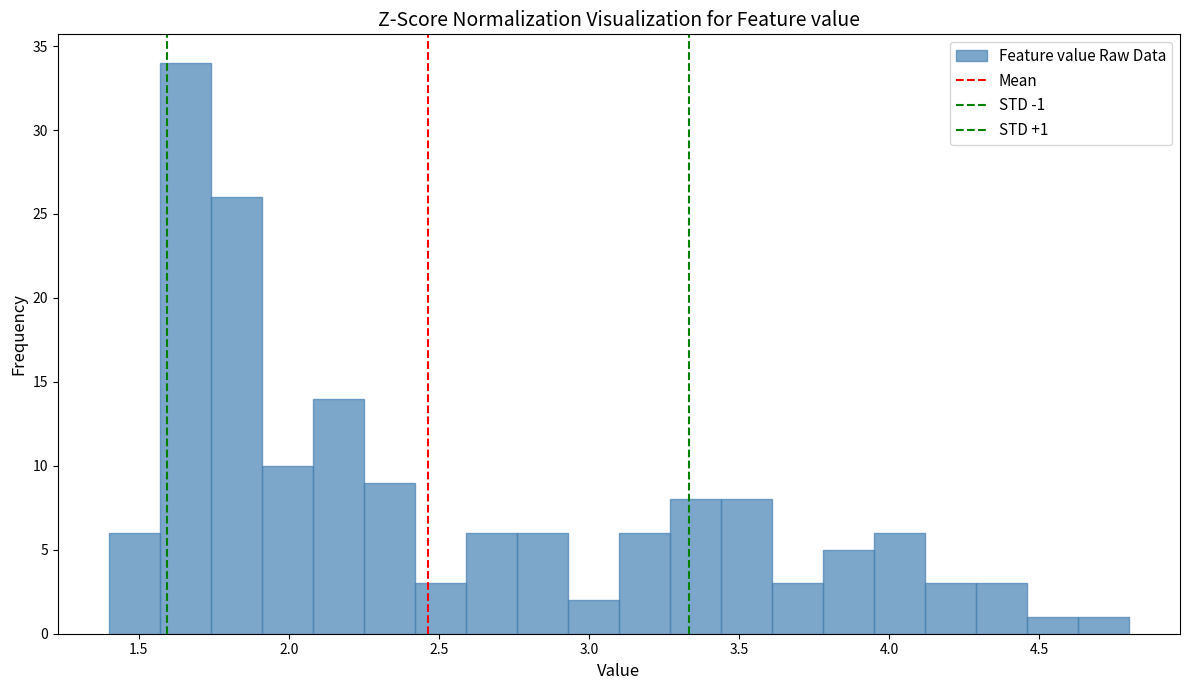

Around what value on the x-axis is the tallest bar? Give the approximate position of its centre, as read against the axis.

1.65